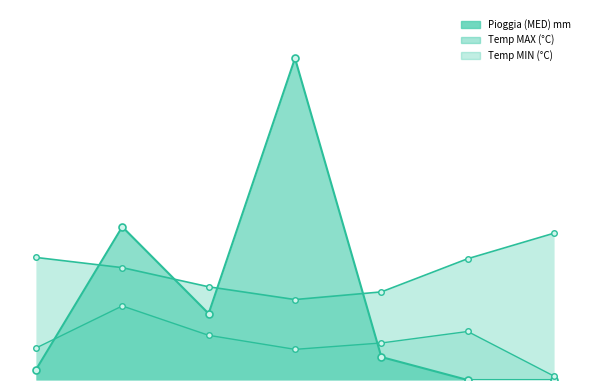

Which series ends up on top after the final intersection of Temp MAX (°C) and Pioggia (MED) mm?

Temp MAX (°C)